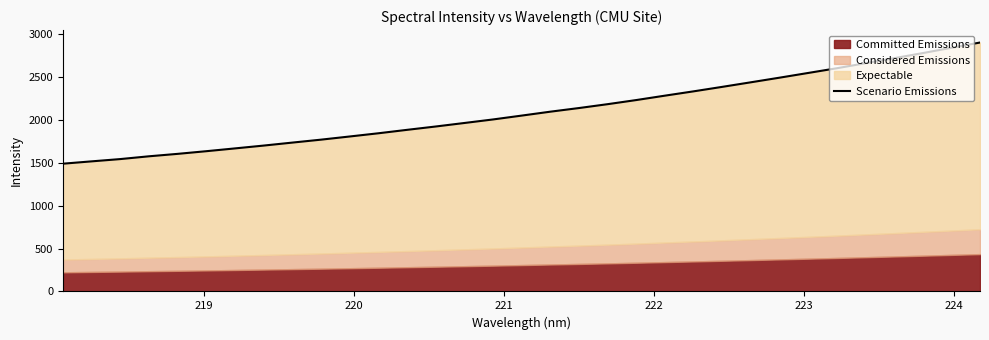

Reading left to right, transcribe all the data shown in this chart.

1488.7	1515.9	1542.5	1574.9	1603.3	1634.4	1666.9	1699.9	1734.7	1768.9	1805.8	1843.2	1883.2	1922.2	1963.1	2004.4	2049.4	2094.9	2137.4	2182.4	2230.5	2281.7	2332.0	2384.1	2437.4	2491.1	2546.1	2601.1	2659.8	2718.0	2777.6	2839.2	2900.6